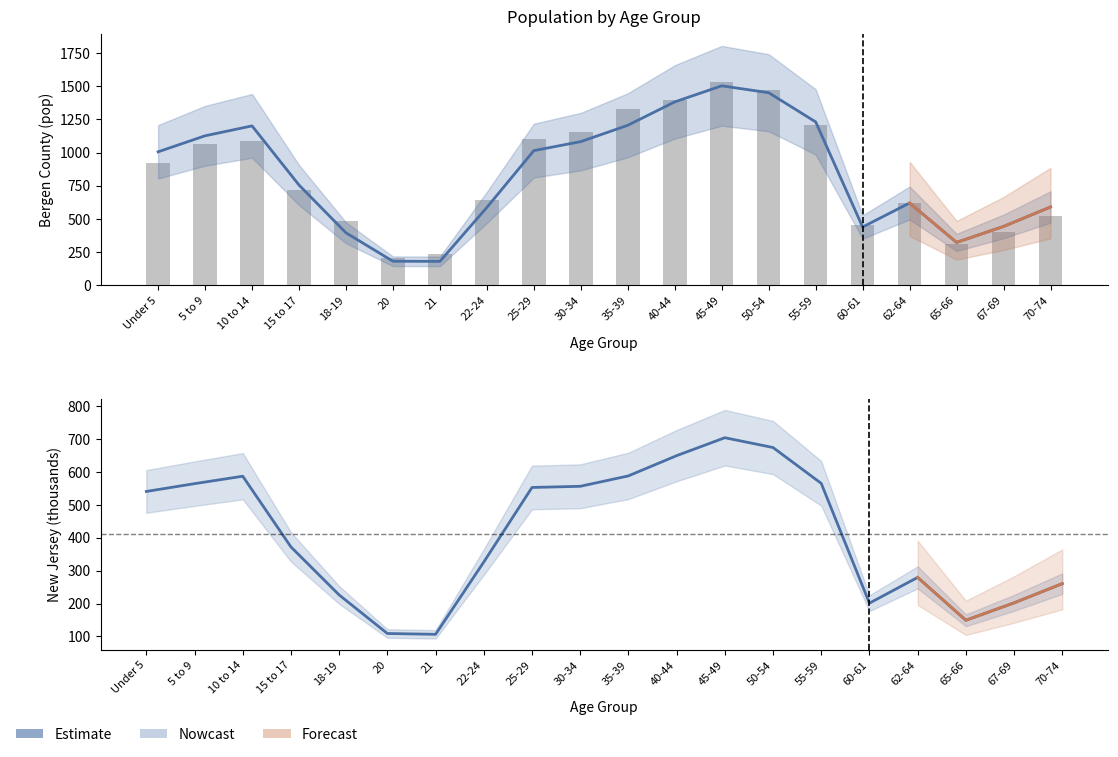

How many data points in New Jersey are less than 541?

10